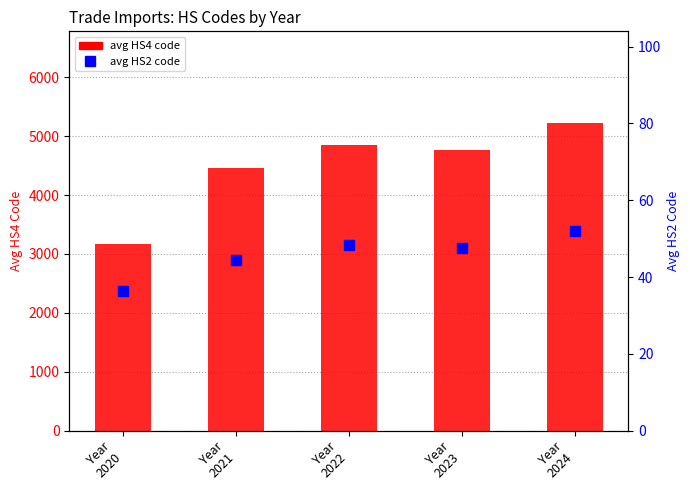

Which label corresponds to the smallest value in the chart?

Year
2020